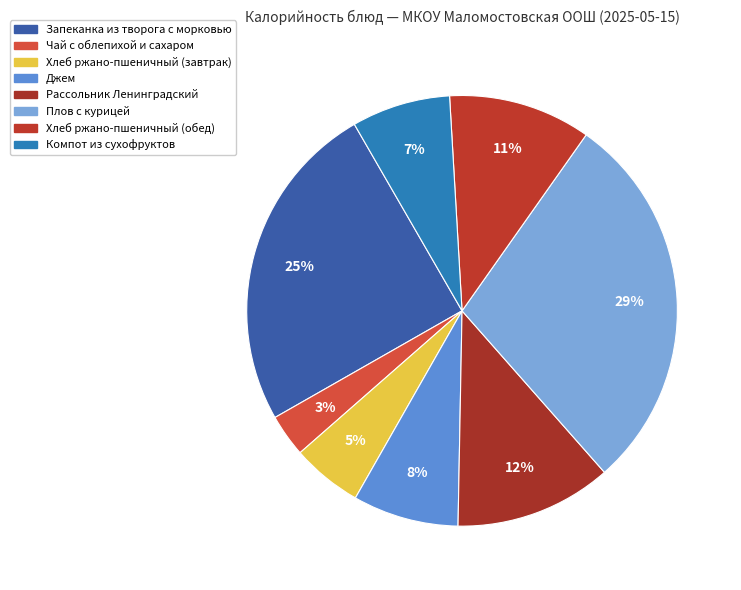

Does any single category account for the majority?

No